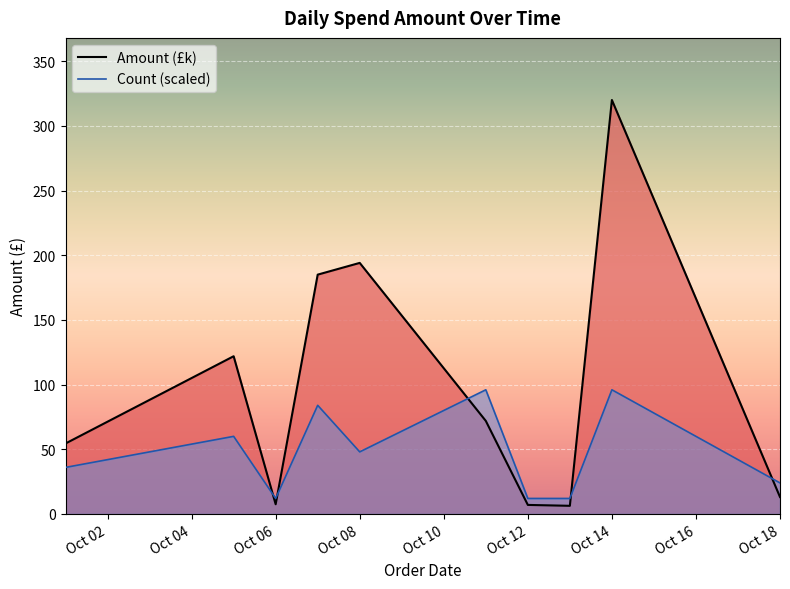

What is the total value across all series at Oct 12?

19.0